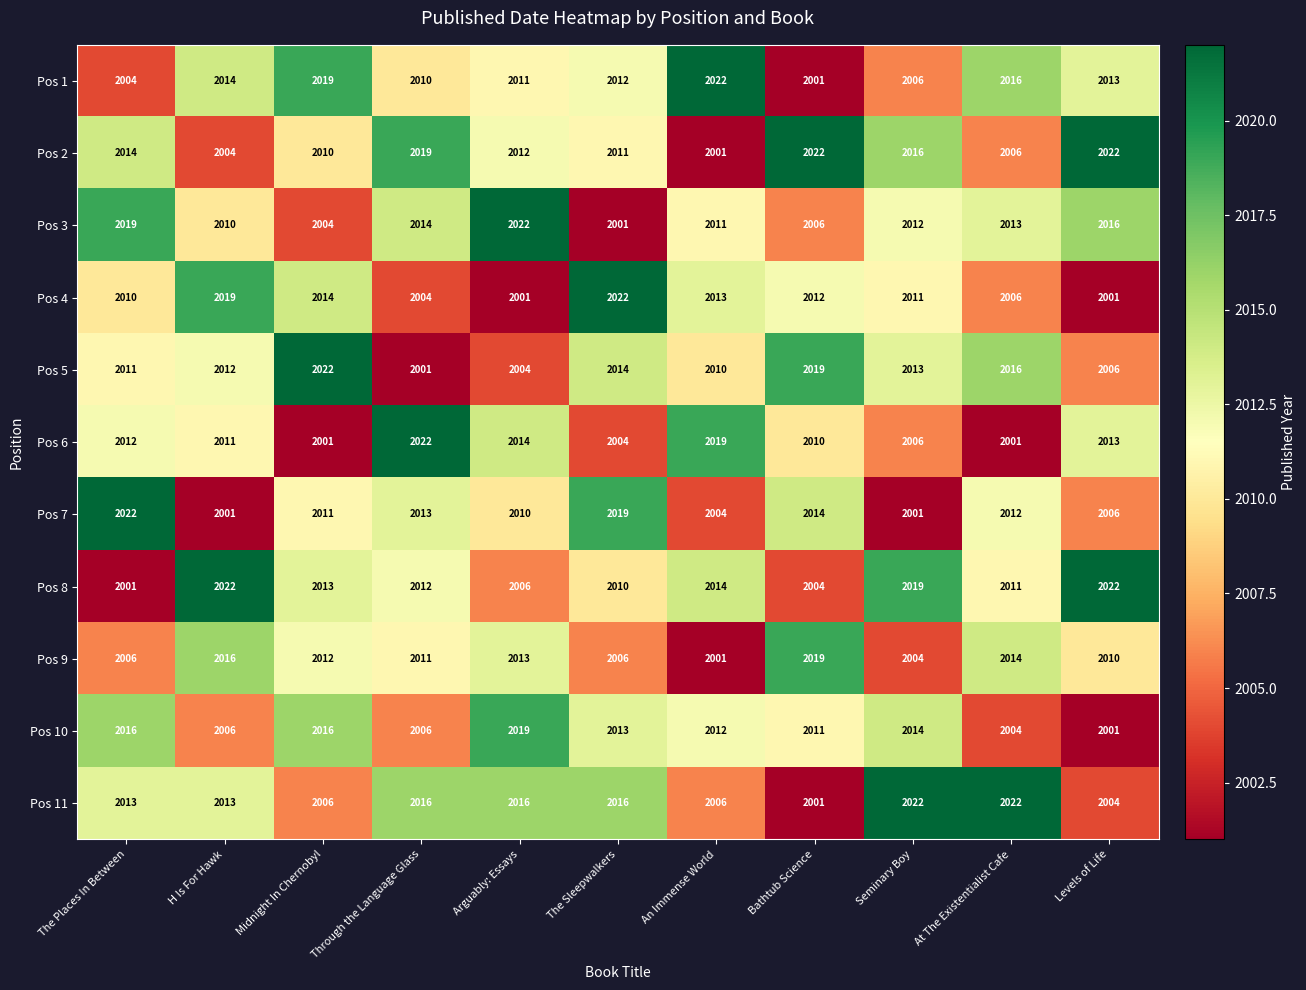

The Pos 5 series shows 525 at Arguably: Essays. True or false?

False